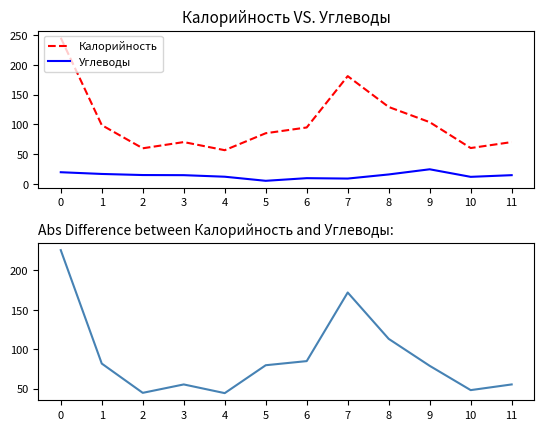

True or false: Углеводы and Калорийность cross at least once.

False